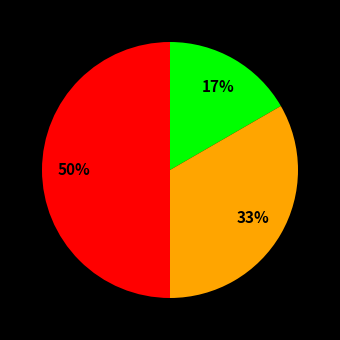

To the nearest percent, what is the average slice percentage?

33%